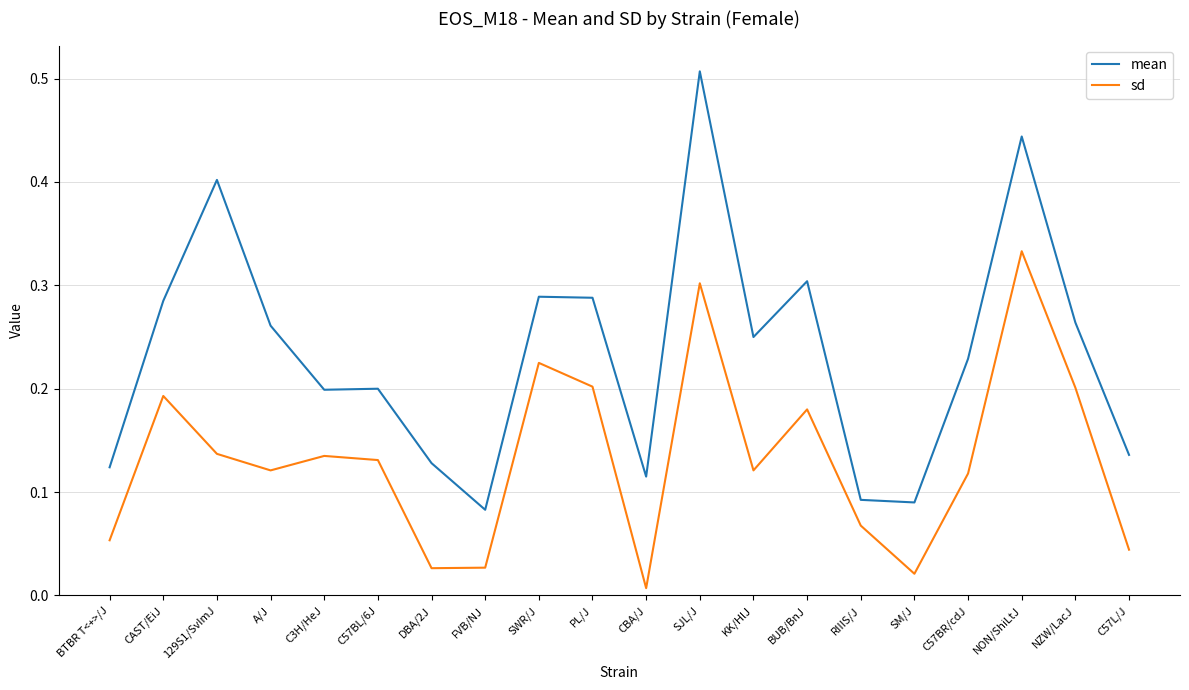

True or false: mean and sd cross at least once.

False